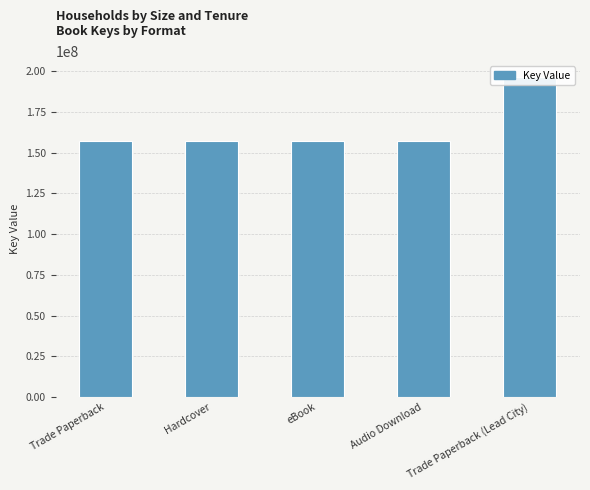

What is the value of the 5th bar from the left?

196347309